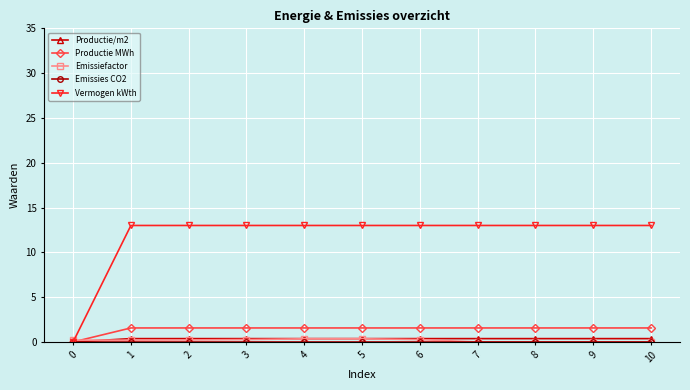

Read the Vermogen kWth value at 4.

13.0